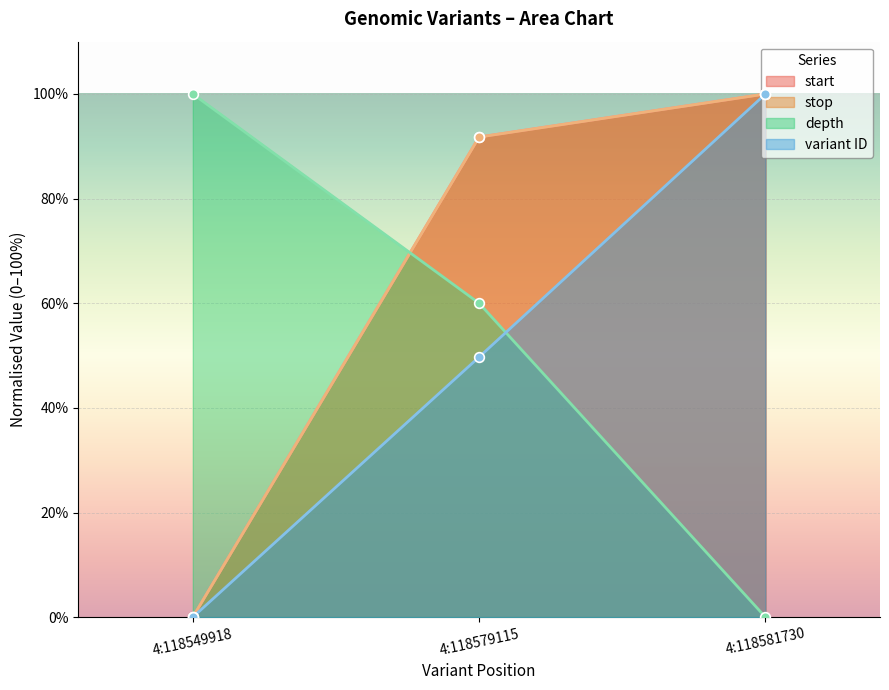

What value does the variant ID series have at 4:118579115?

49.7